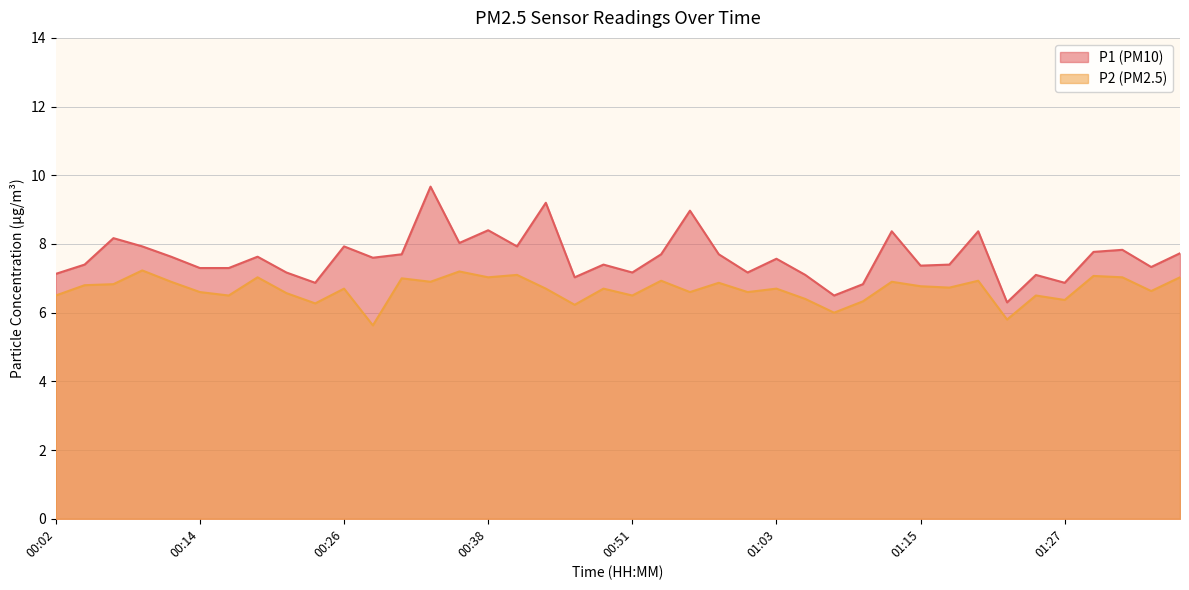

True or false: P2 and P1 cross at least once.

False